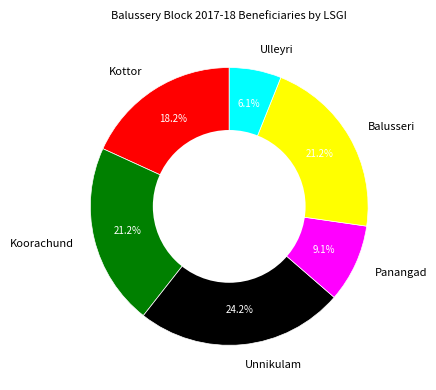

Do Kottor and Koorachund together represent more than half of the pie?

No